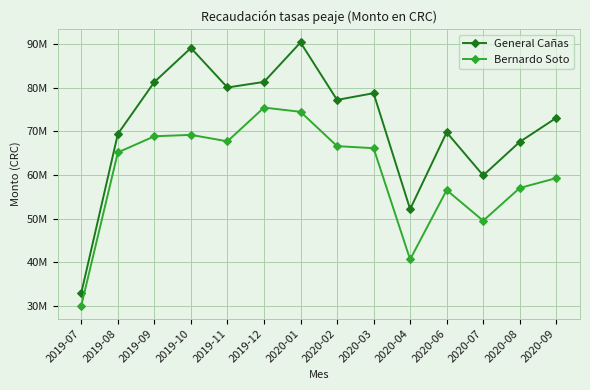

What are all the series names shown in the legend?

General Cañas, Bernardo Soto